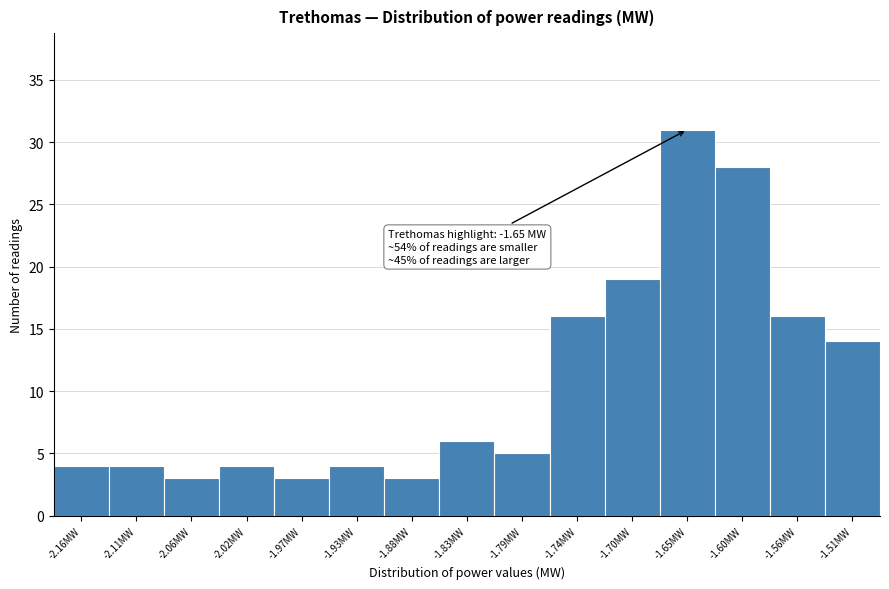

Reading left to right, extract all data points from this chart.

-2.16MW=4	-2.11MW=4	-2.06MW=3	-2.02MW=4	-1.97MW=3	-1.93MW=4	-1.88MW=3	-1.83MW=6	-1.79MW=5	-1.74MW=16	-1.70MW=19	-1.65MW=31	-1.60MW=28	-1.56MW=16	-1.51MW=14